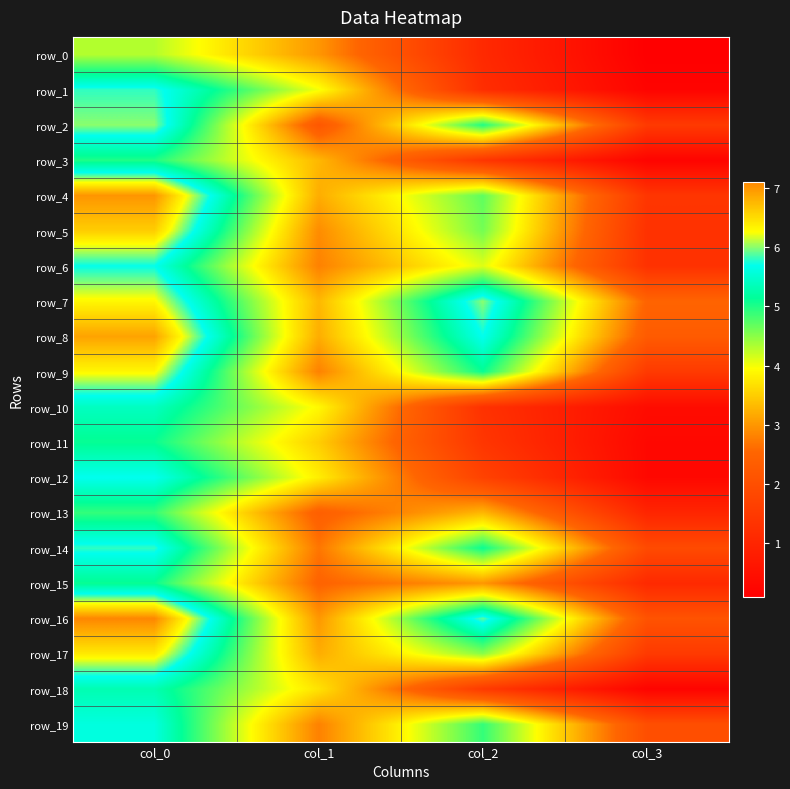

Reading right to left, transcribe all the data shown in this chart.

row_0: 0.1	1.1	3.0	4.3
row_1: 0.2	1.2	4.0	5.8
row_2: 1.5	5.0	2.2	6.0
row_3: 0.2	1.4	3.3	5.0
row_4: 1.4	4.7	3.2	7.0
row_5: 1.3	4.6	2.9	6.6
row_6: 1.3	4.1	2.8	5.7
row_7: 2.5	6.0	3.3	6.3
row_8: 2.3	5.7	3.2	6.9
row_9: 1.5	5.1	2.8	6.3
row_10: 0.4	1.3	3.9	5.4
row_11: 0.3	1.4	3.5	5.1
row_12: 0.3	1.7	3.8	5.7
row_13: 1.0	3.3	2.4	4.9
row_14: 1.9	5.1	2.7	5.8
row_15: 1.1	3.0	2.5	5.1
row_16: 2.1	5.9	3.0	7.1
row_17: 1.5	4.5	3.2	6.4
row_18: 0.2	1.5	3.7	5.3
row_19: 2.0	4.9	2.8	5.6